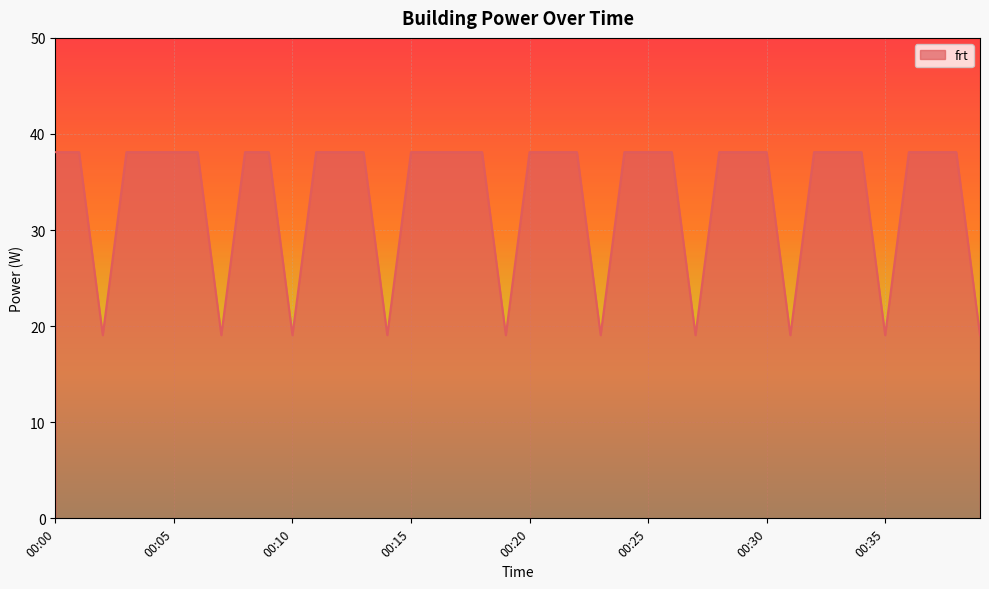

What is the minimum value shown in the chart?

19.1